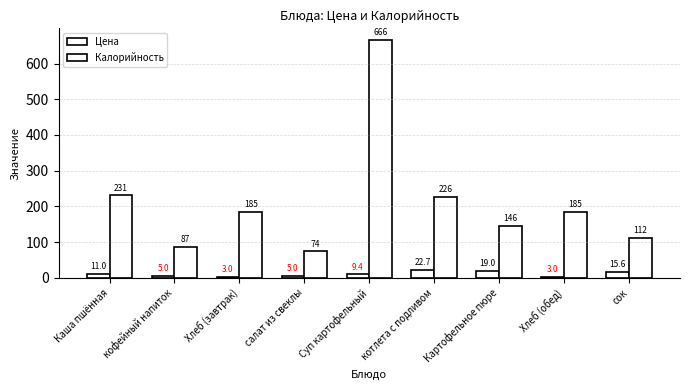

What value does the Цена series have at Хлеб (обед)?

3.0